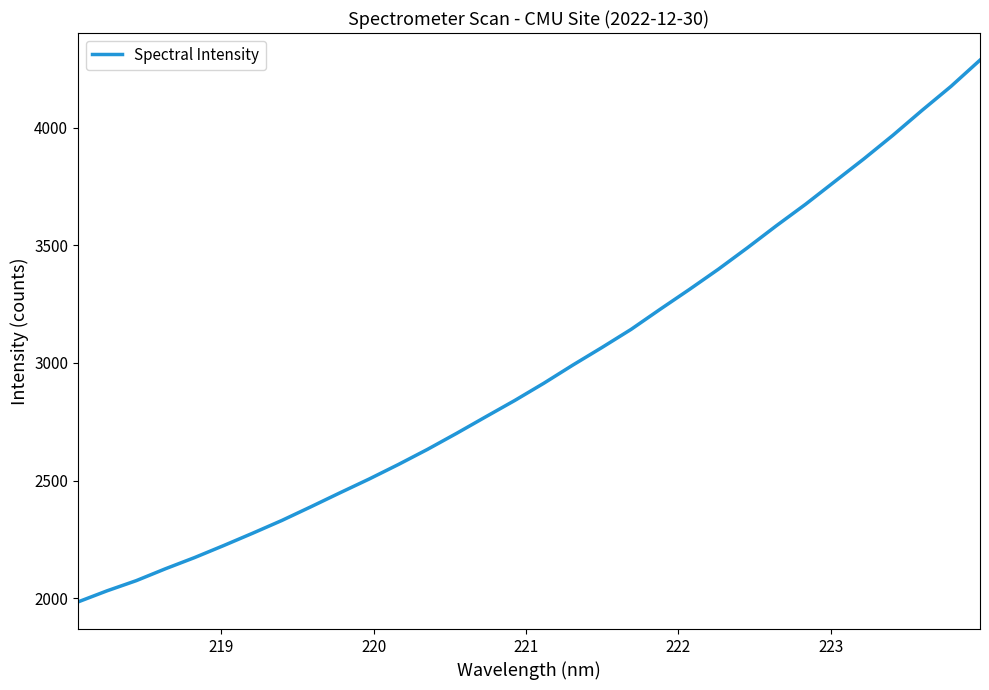

True or false: there are more than 0 points higher than both neighbors.

False